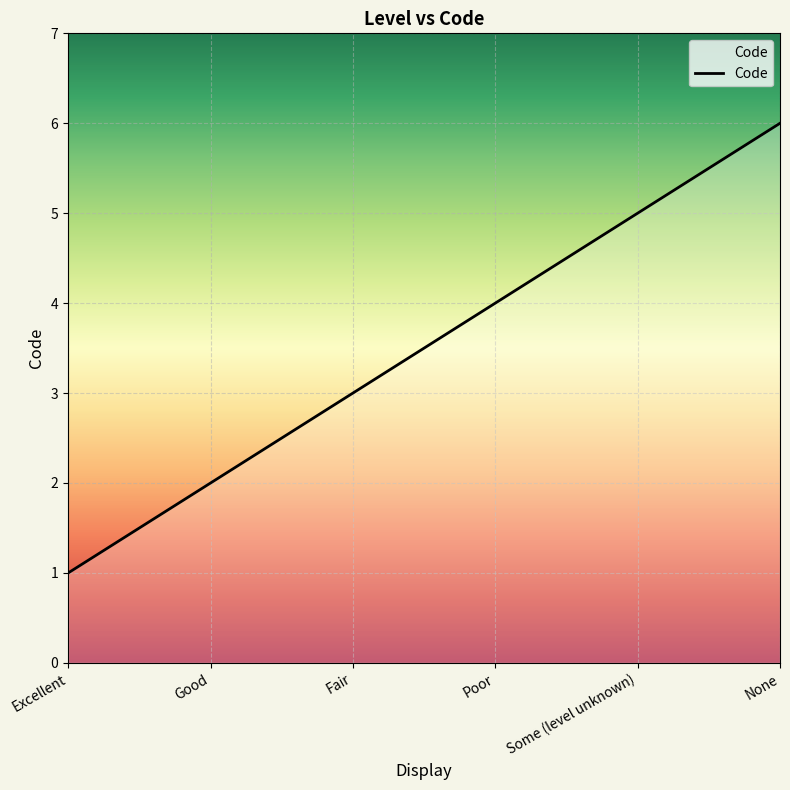

What is the average value?

4